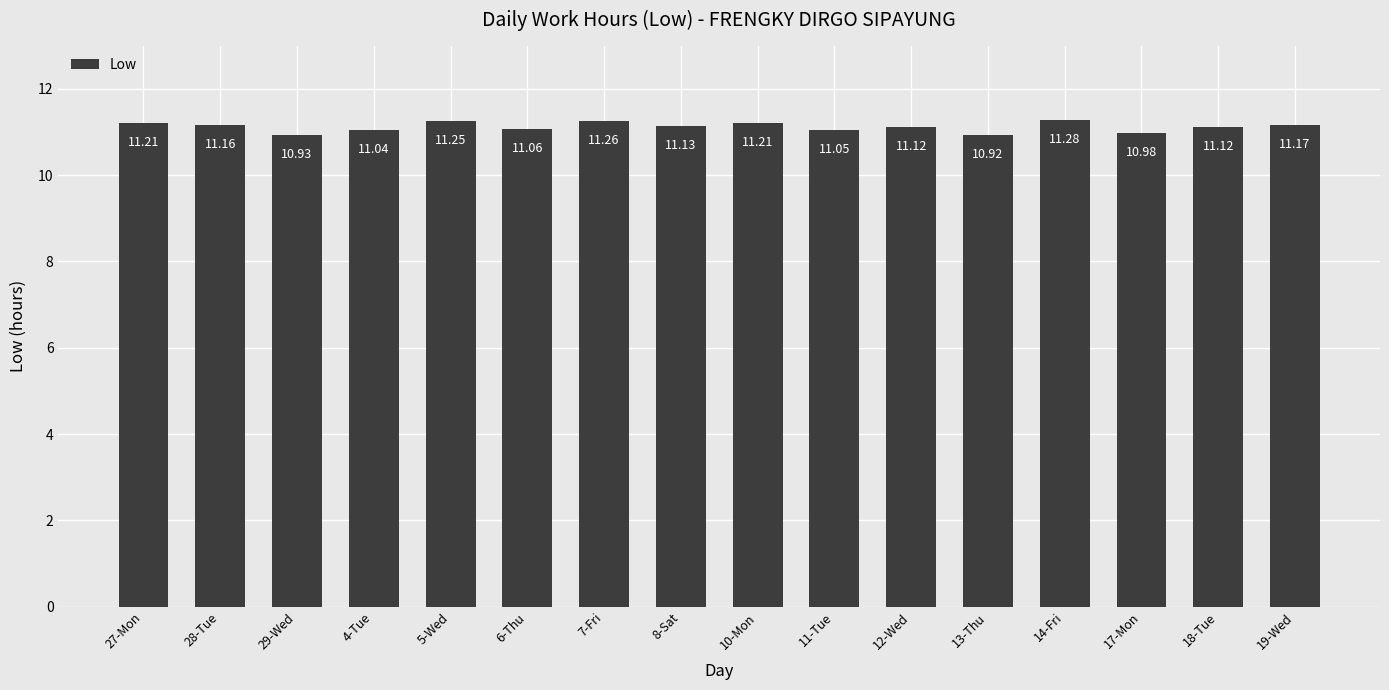

What is the sum of the values at 7-Fri and 14-Fri?

22.5